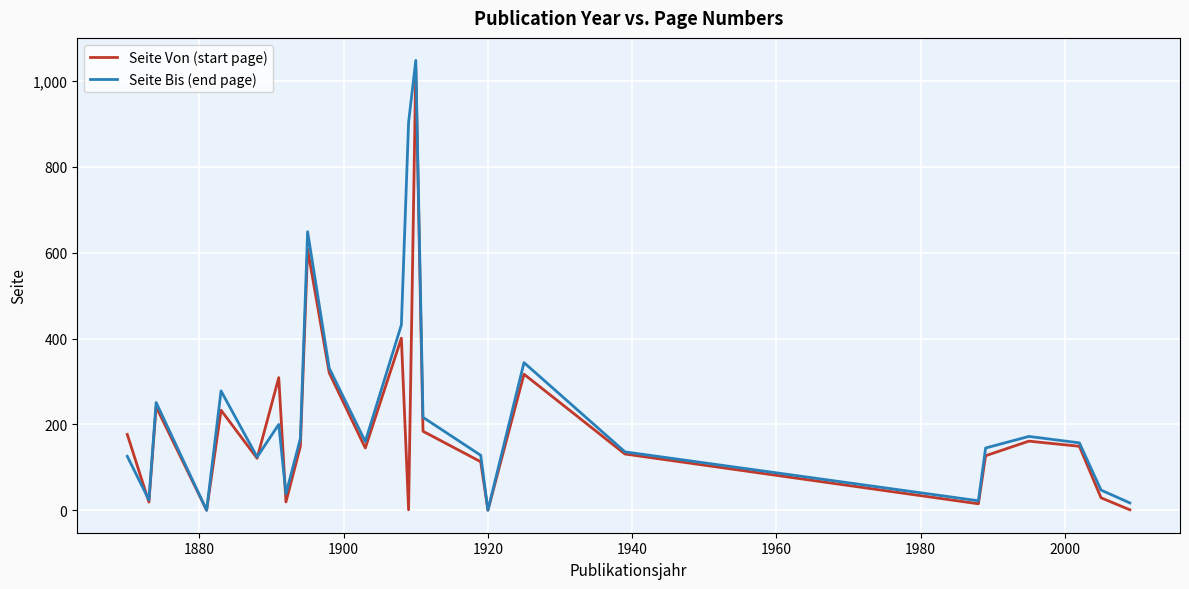

What is the maximum value shown in the chart?

1048.3